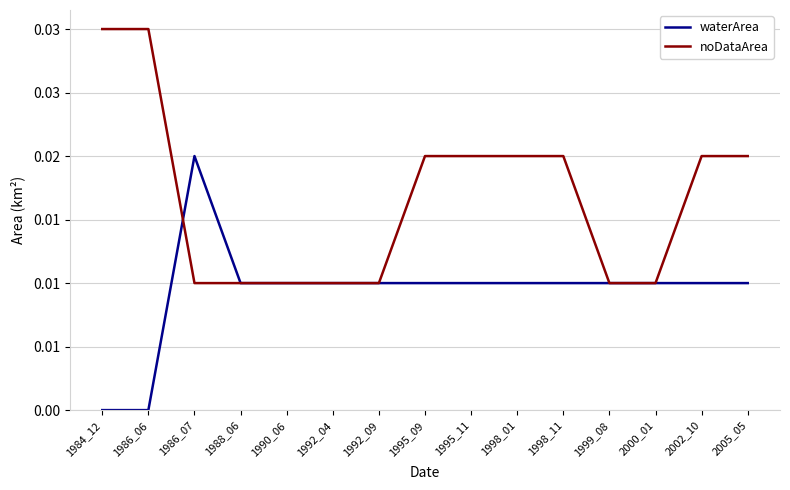

Which series has the largest total across all categories?

noDataArea